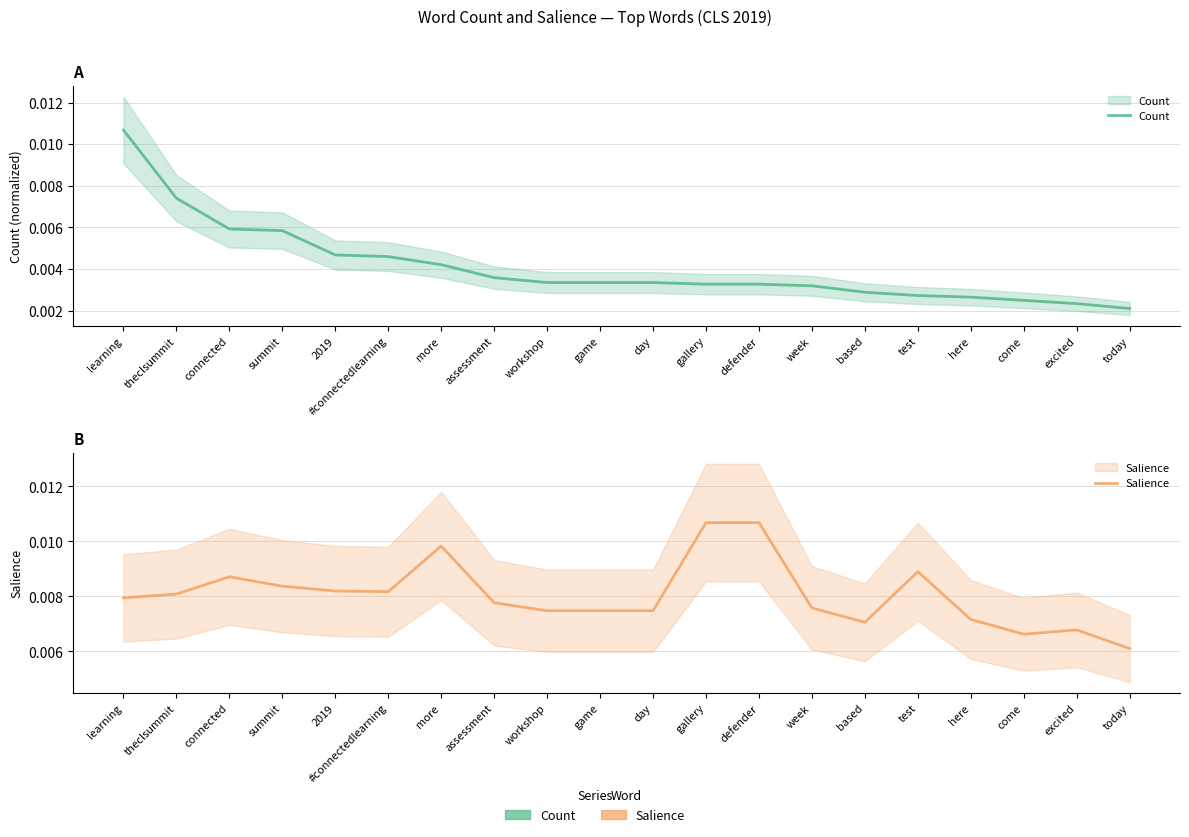

Which series has the largest total across all categories?

Salience